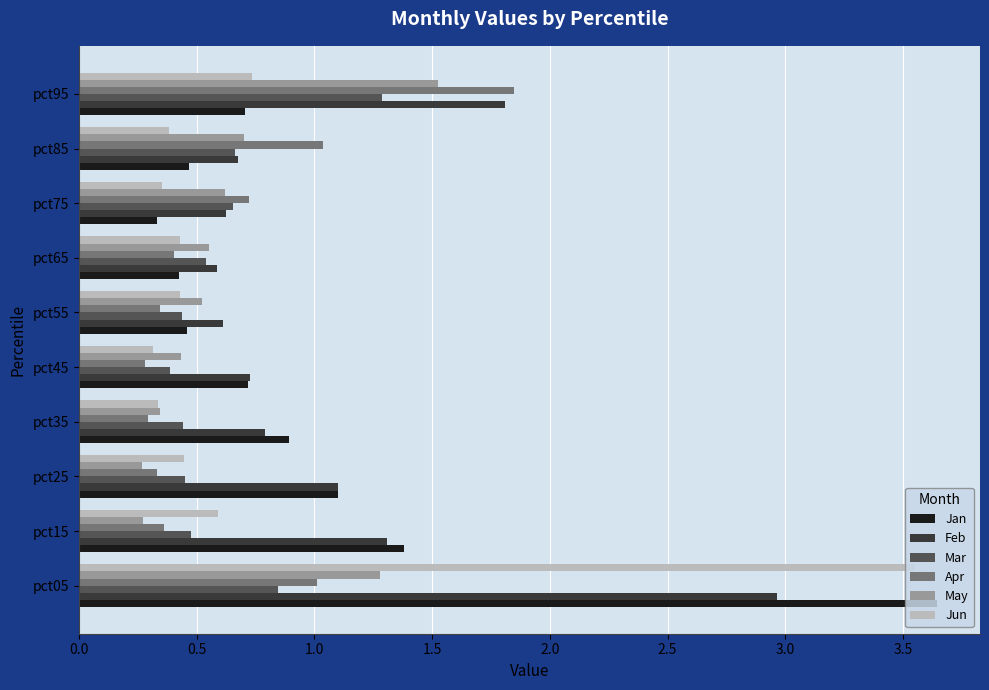

Between pct25 and pct65, which series saw the biggest shift?

Jan